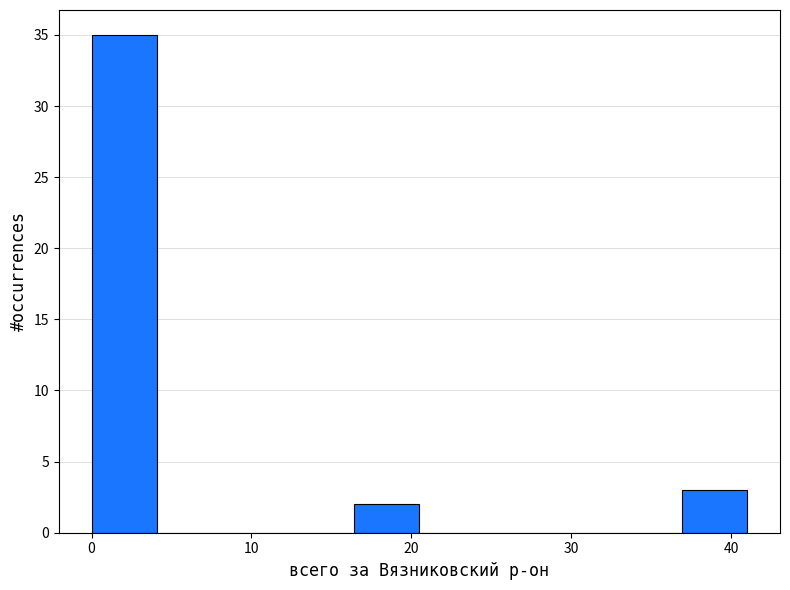

What is the height of the bar covering 16.4 to 20.5 on the x-axis? Neither the bar edges nor the heights are printed on the chart, so give them approximately, as read against the axes.

2